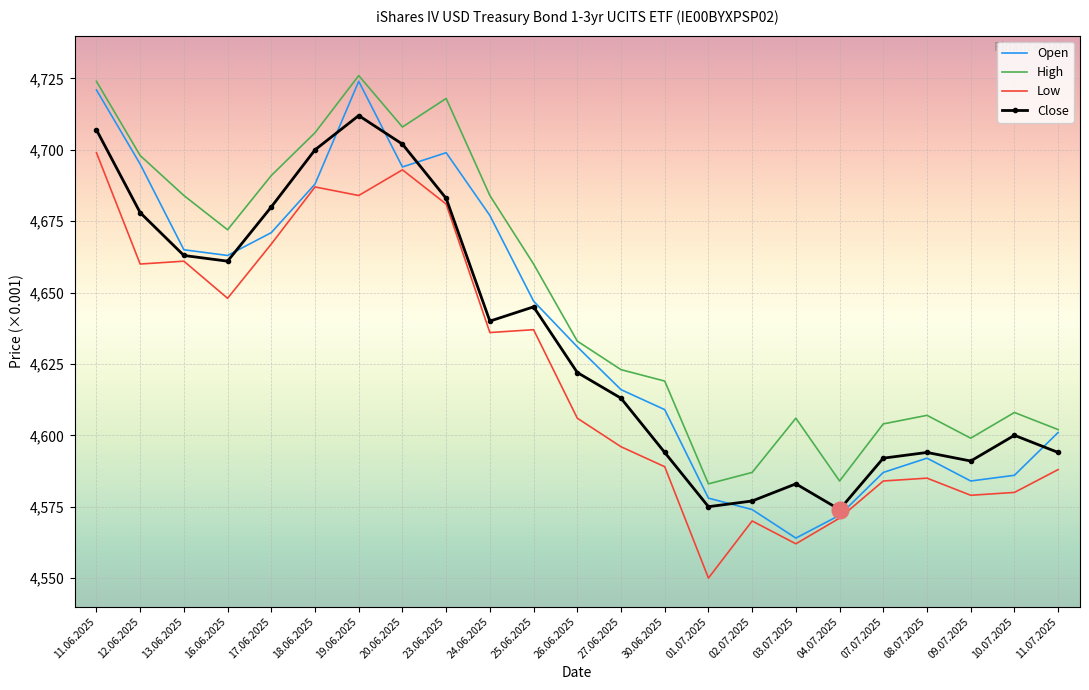

Which label corresponds to the smallest value in the chart?

01.07.2025